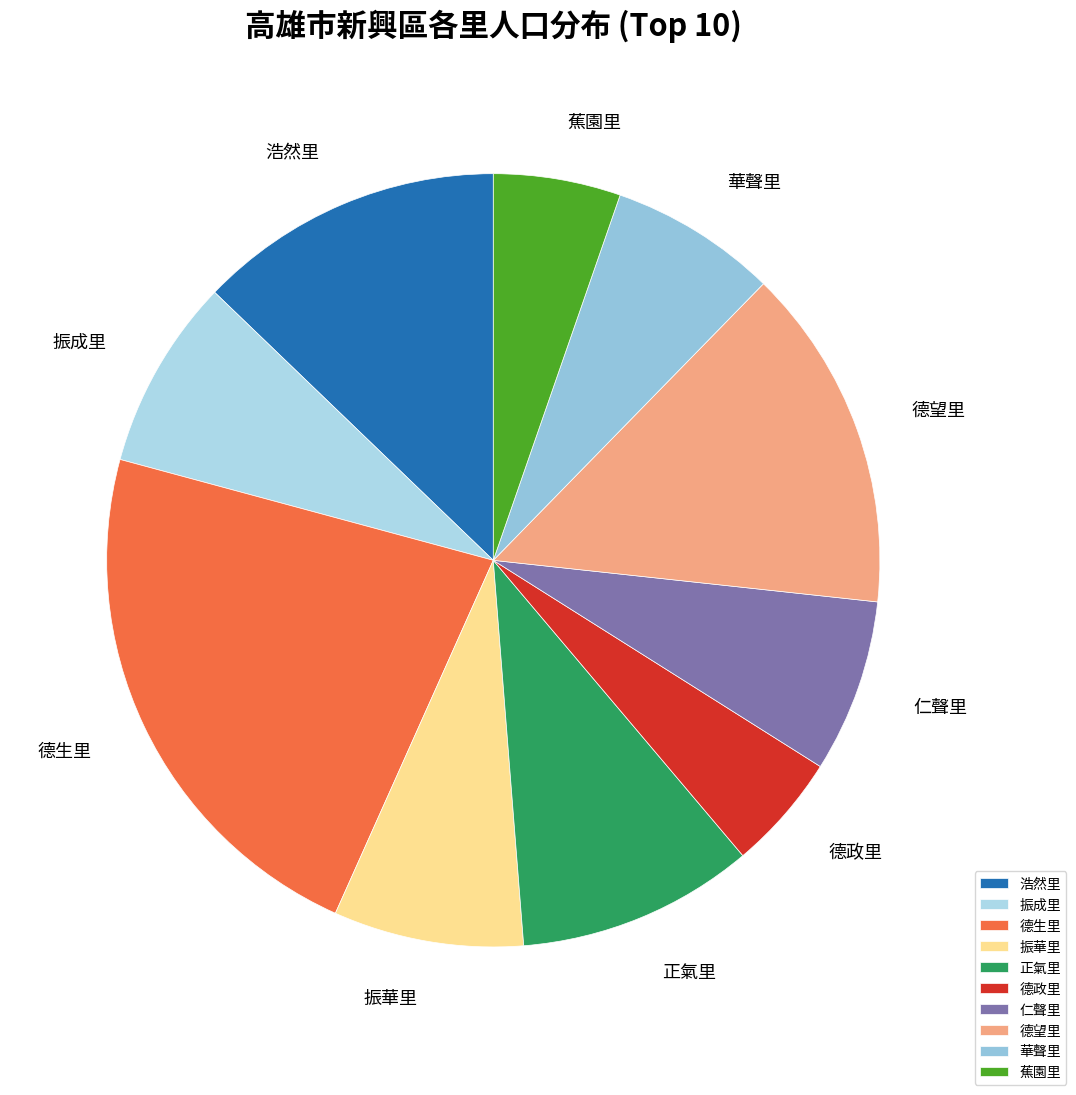

What is the ratio of the value at 振華里 to the value at 德望里?

0.6